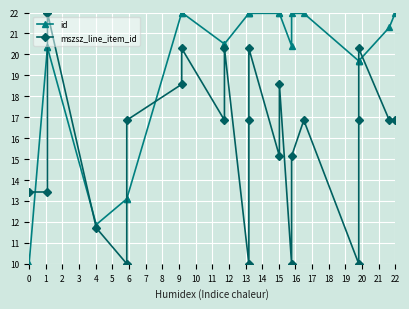

Where does the id series first go above 20?

1